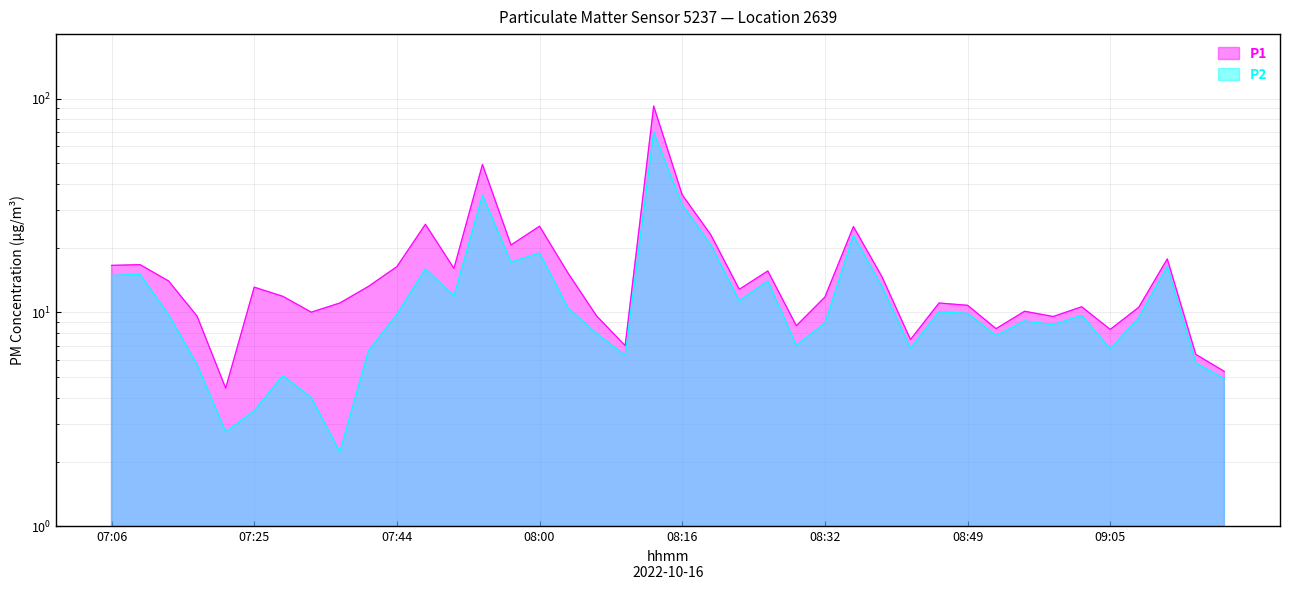

True or false: P1 has a value of 3.7 at 09:02.

False